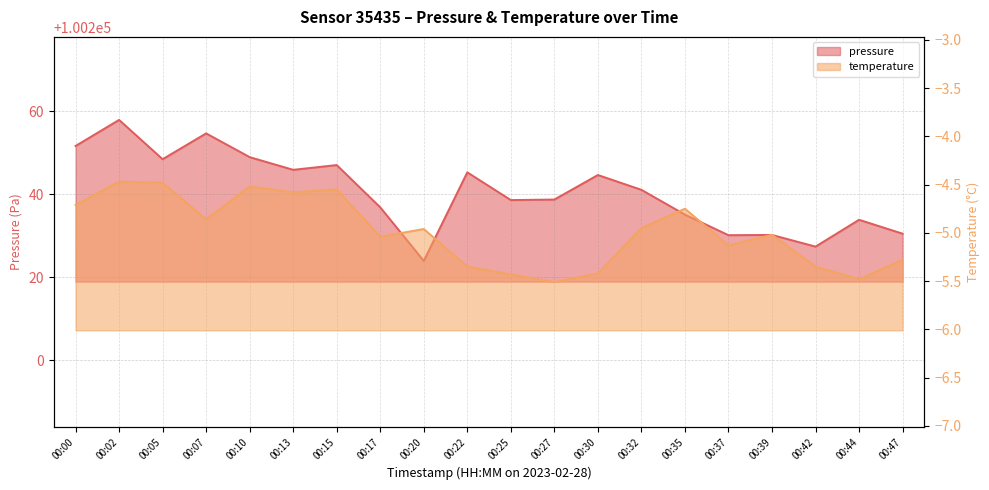

Rank the series at 00:47 from lowest to highest value.

temperature, pressure